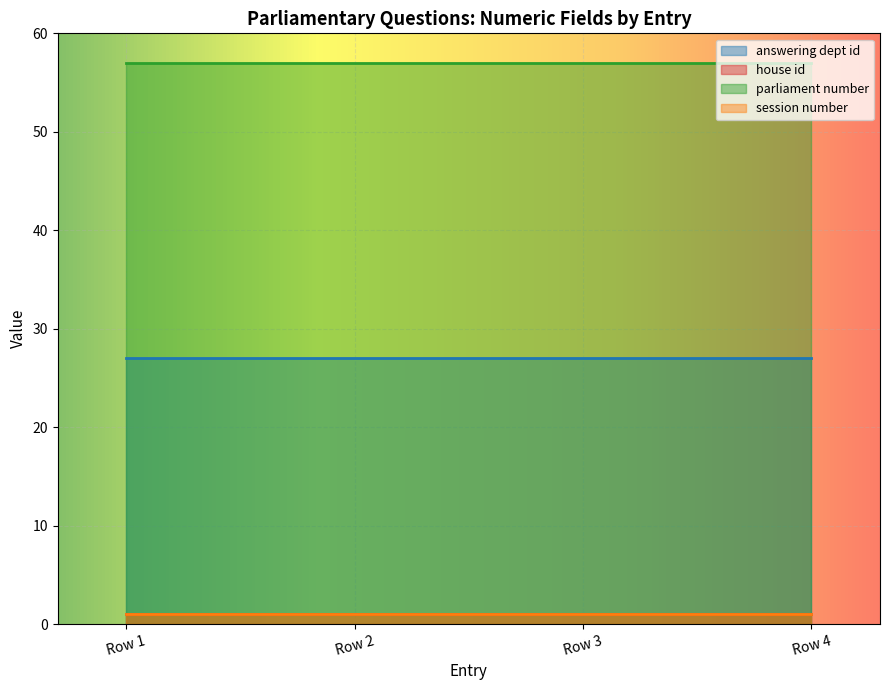

Is it true that parliament number equals 36 at 2018-11-09?

False